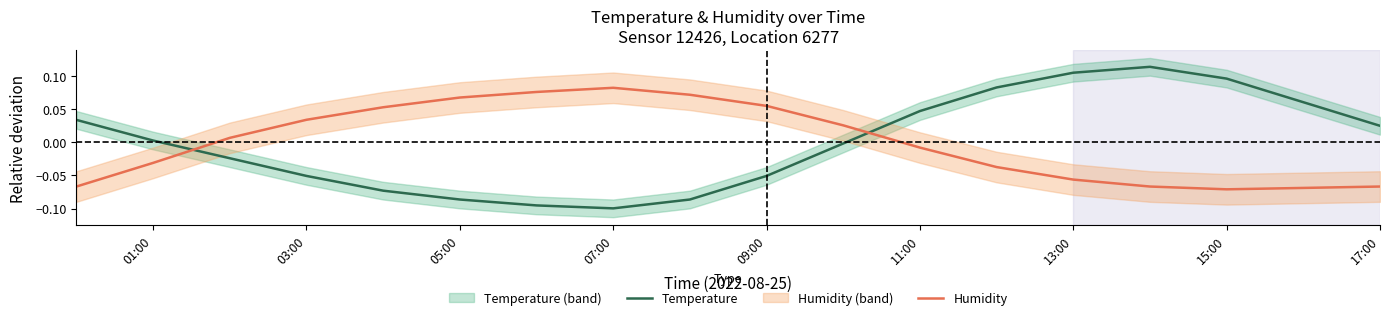

Where is the first local minimum for Temperature?

07:00